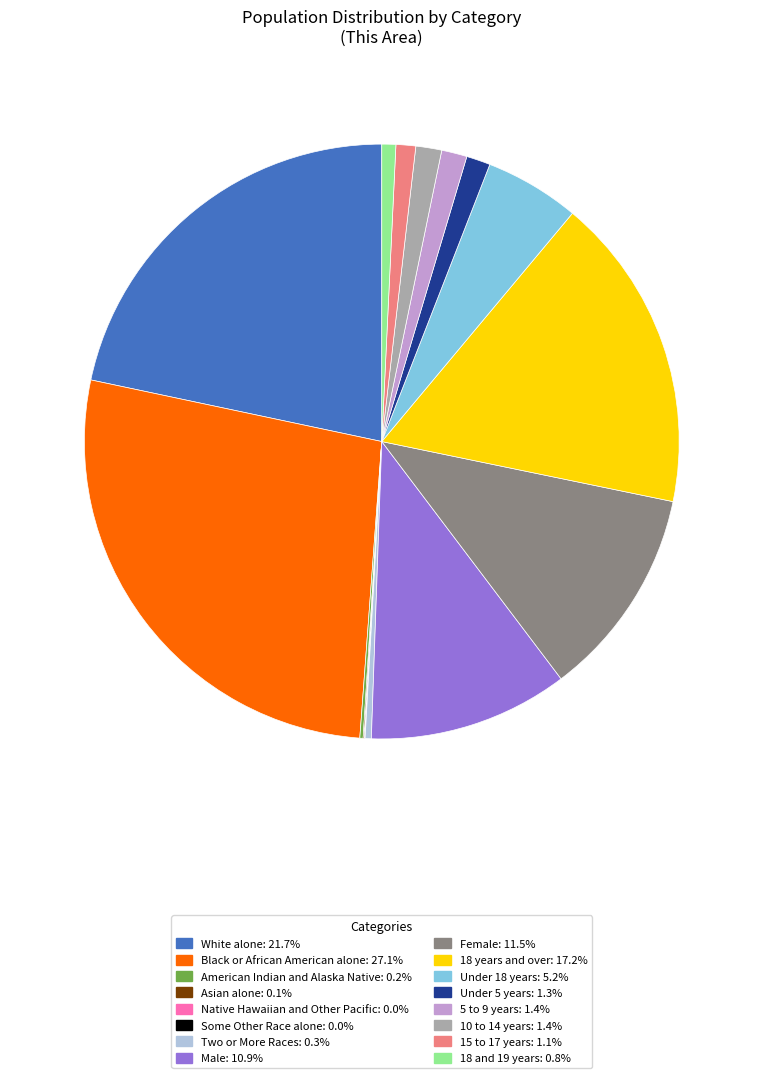

Which slice is the largest?

Black or African American alone